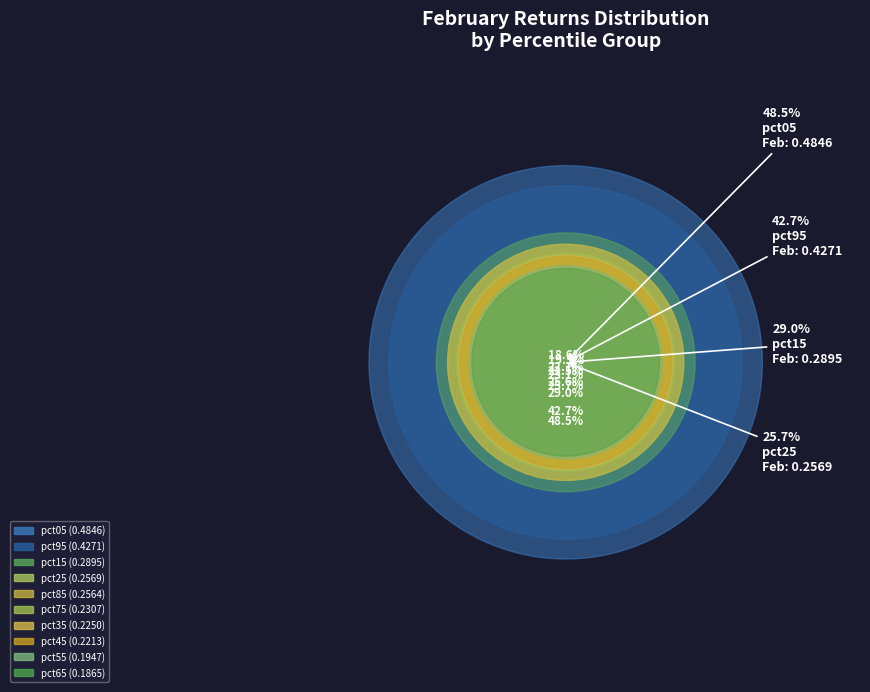

True or false: pct45 accounts for 20% of the total.

False